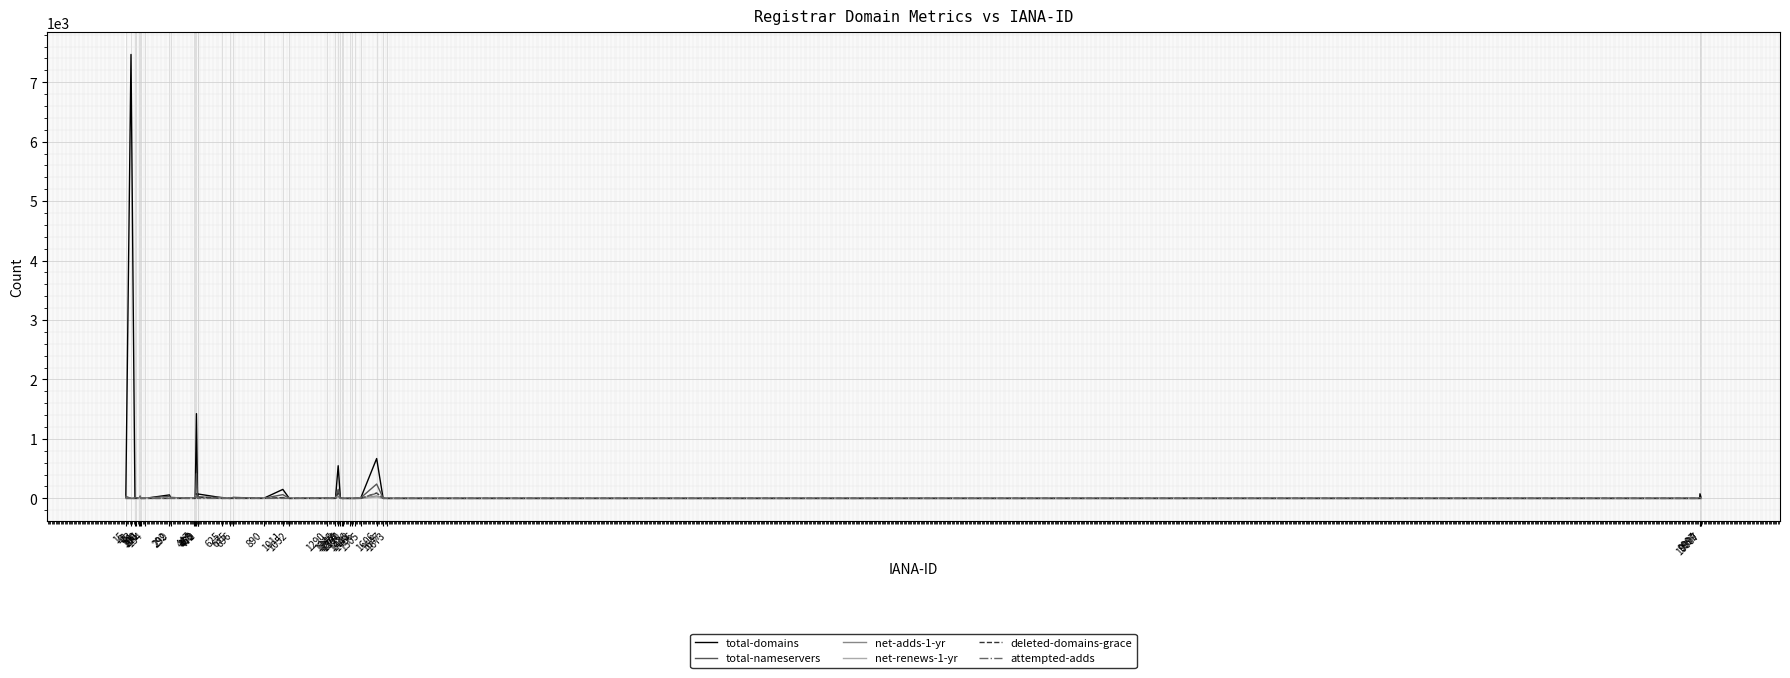

Which series has the widest spread of values?

total-domains